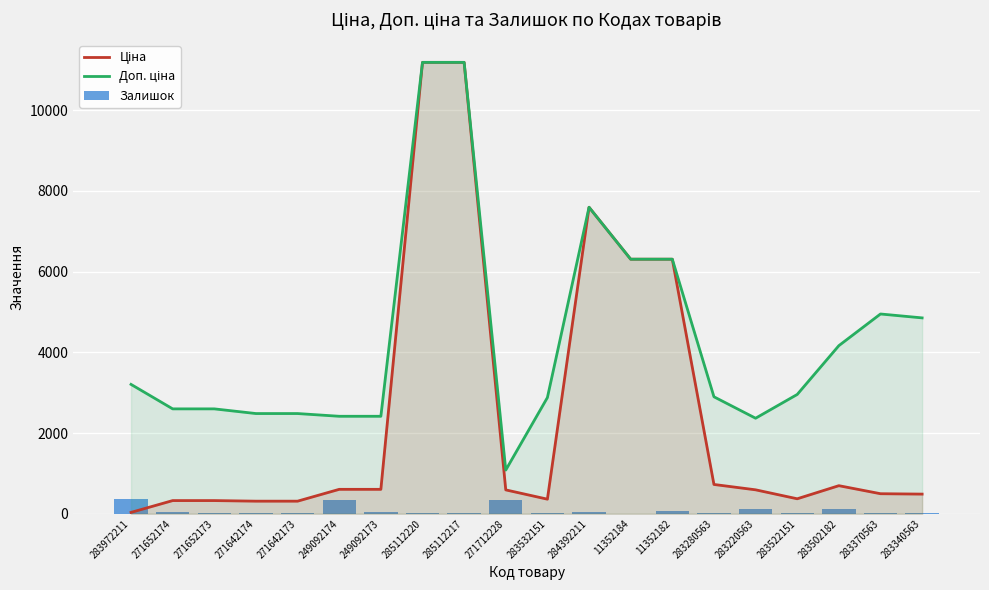

How many distinct data groups are displayed?

3